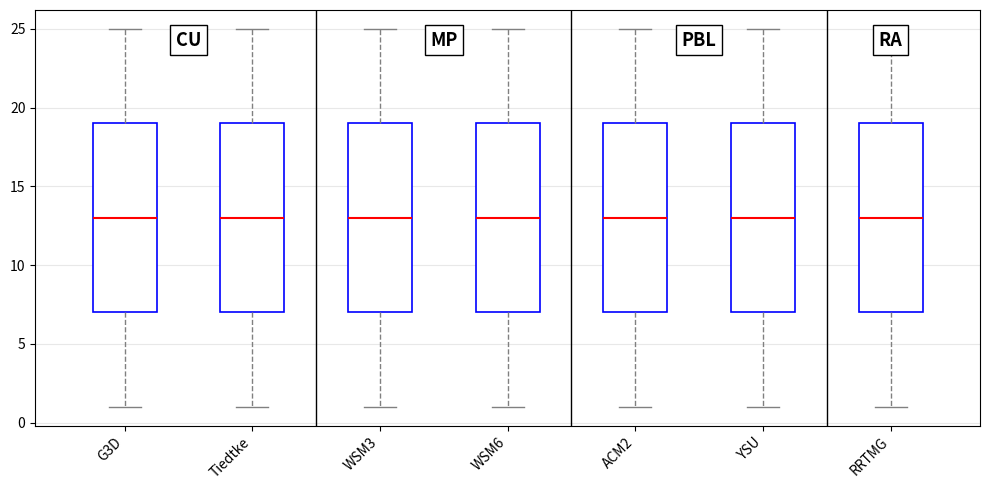

Reading left to right, read every box against the y-axis: the position of its median line, the range the box covers, and the ends of its whiskers. The values are not printed on the chart, so give them approximately, as read against the axis.

G3D: median 13, box 7 to 19, whiskers 1 to 25
Tiedtke: median 13, box 7 to 19, whiskers 1 to 25
WSM3: median 13, box 7 to 19, whiskers 1 to 25
WSM6: median 13, box 7 to 19, whiskers 1 to 25
ACM2: median 13, box 7 to 19, whiskers 1 to 25
YSU: median 13, box 7 to 19, whiskers 1 to 25
RRTMG: median 13, box 7 to 19, whiskers 1 to 25